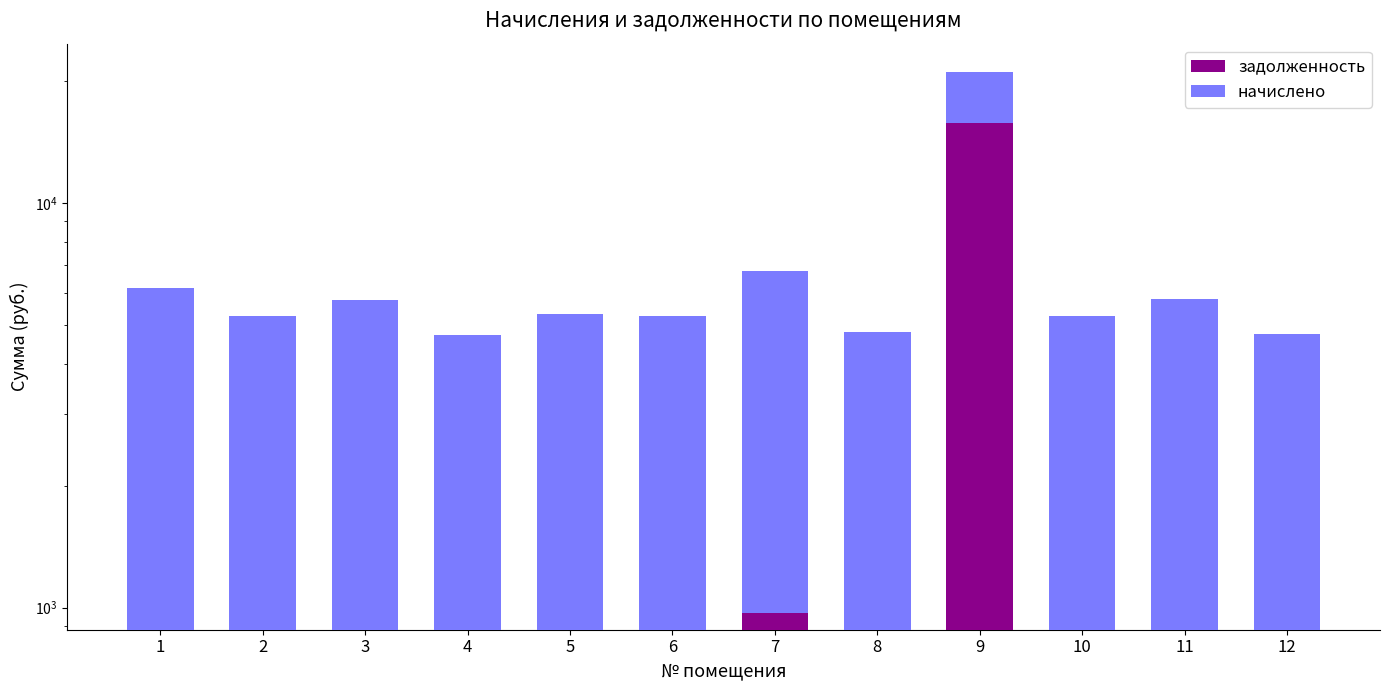

What is the difference between the maximum and minimum values in the задолженность series?

15775.7